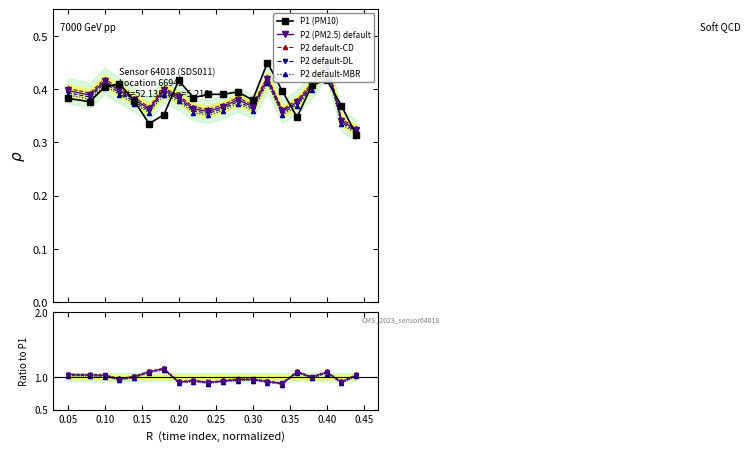

True or false: P1 (PM10) has more than 0 points higher than both neighbors.

True